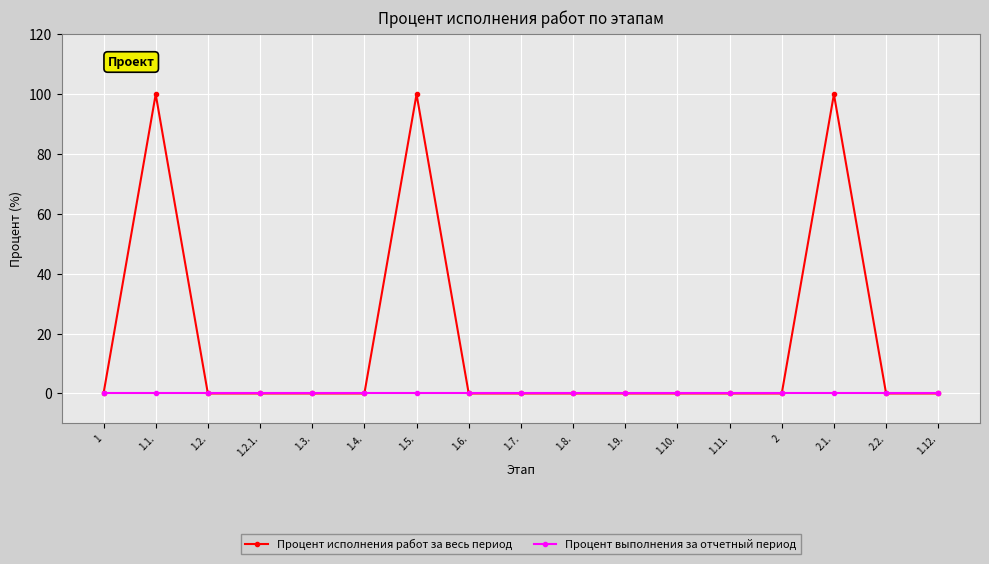

Which series has the largest total across all categories?

Процент исполнения работ за весь период